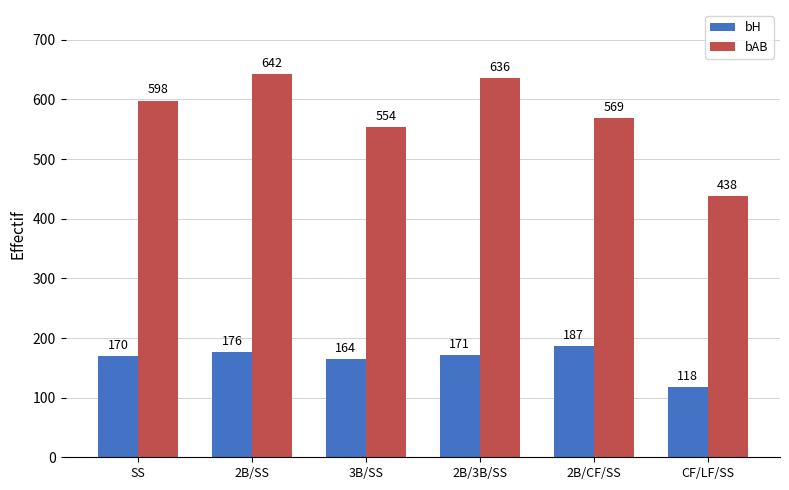

What is the difference between the highest and lowest values at 2B/SS?

466